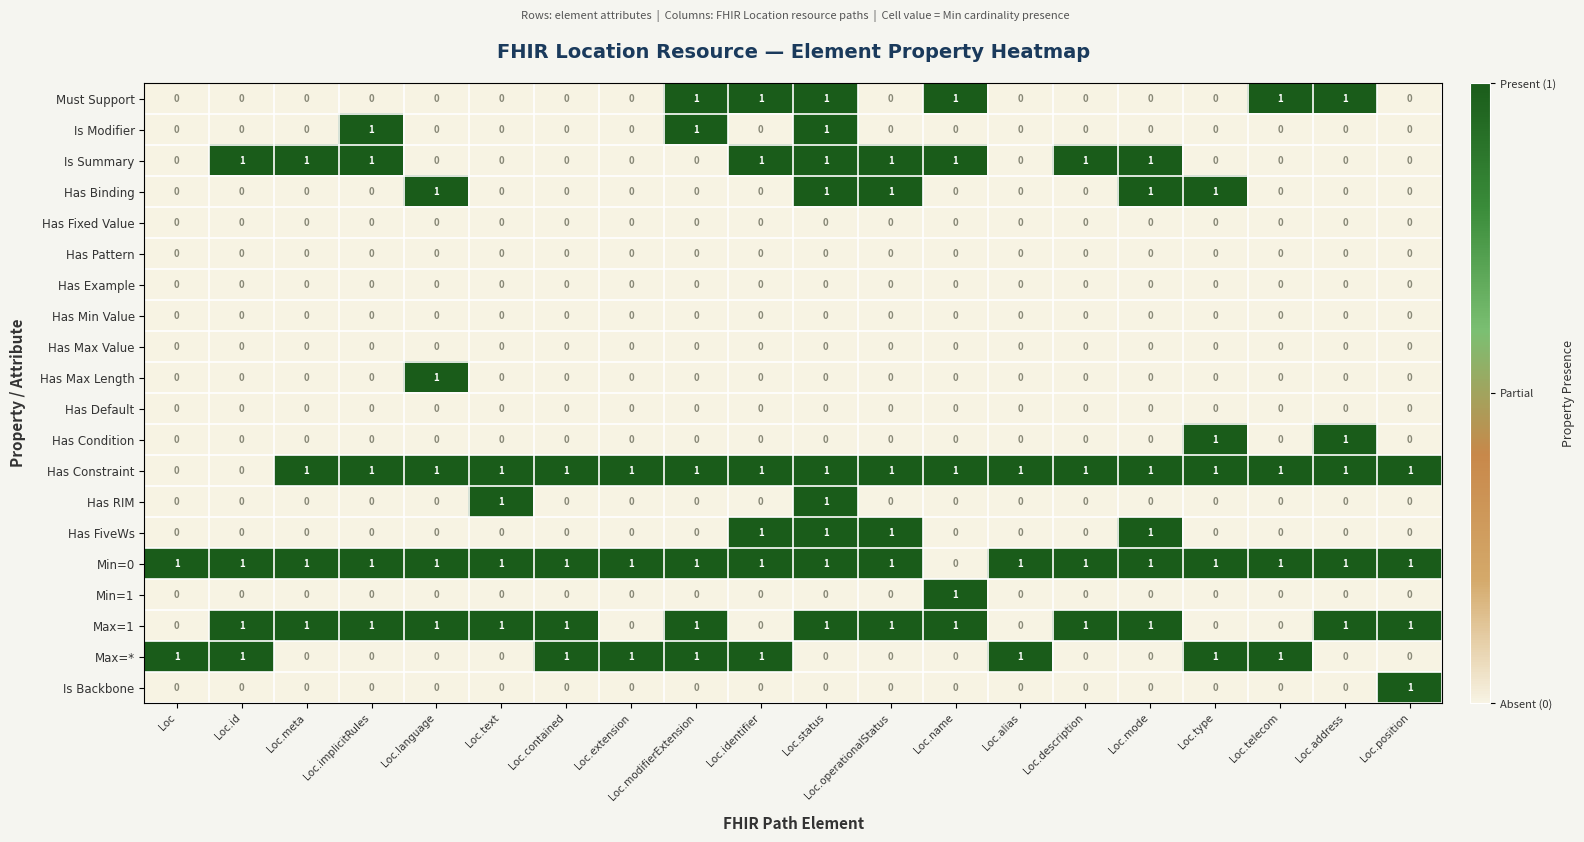

Which series has the largest total across all categories?

Min=0